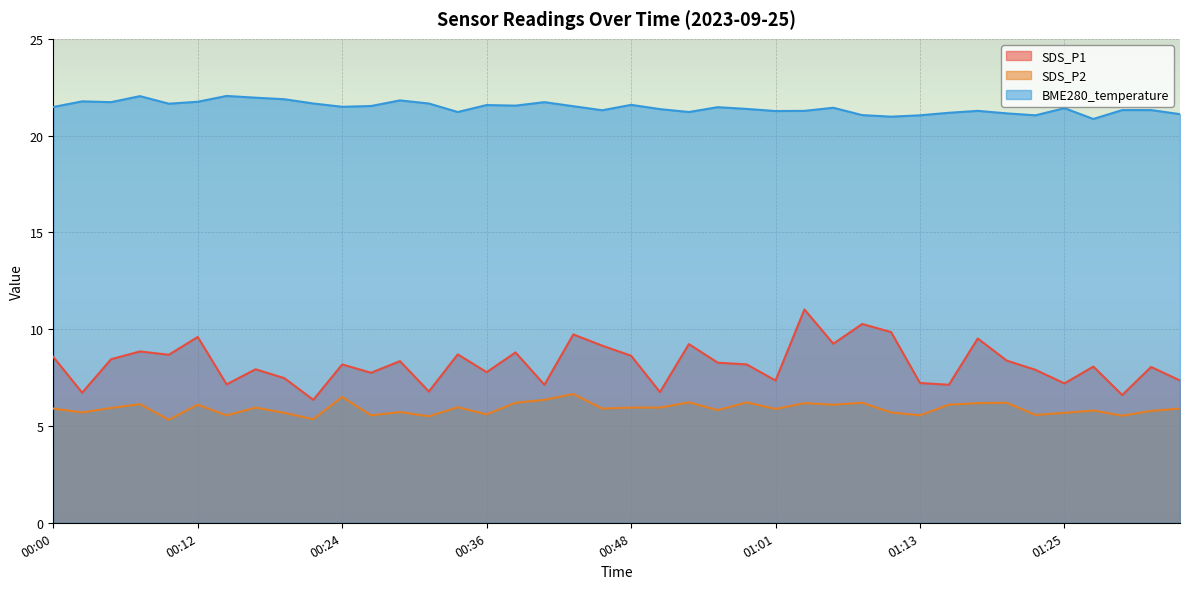

What is the label of the 2nd point from the left?

00:02